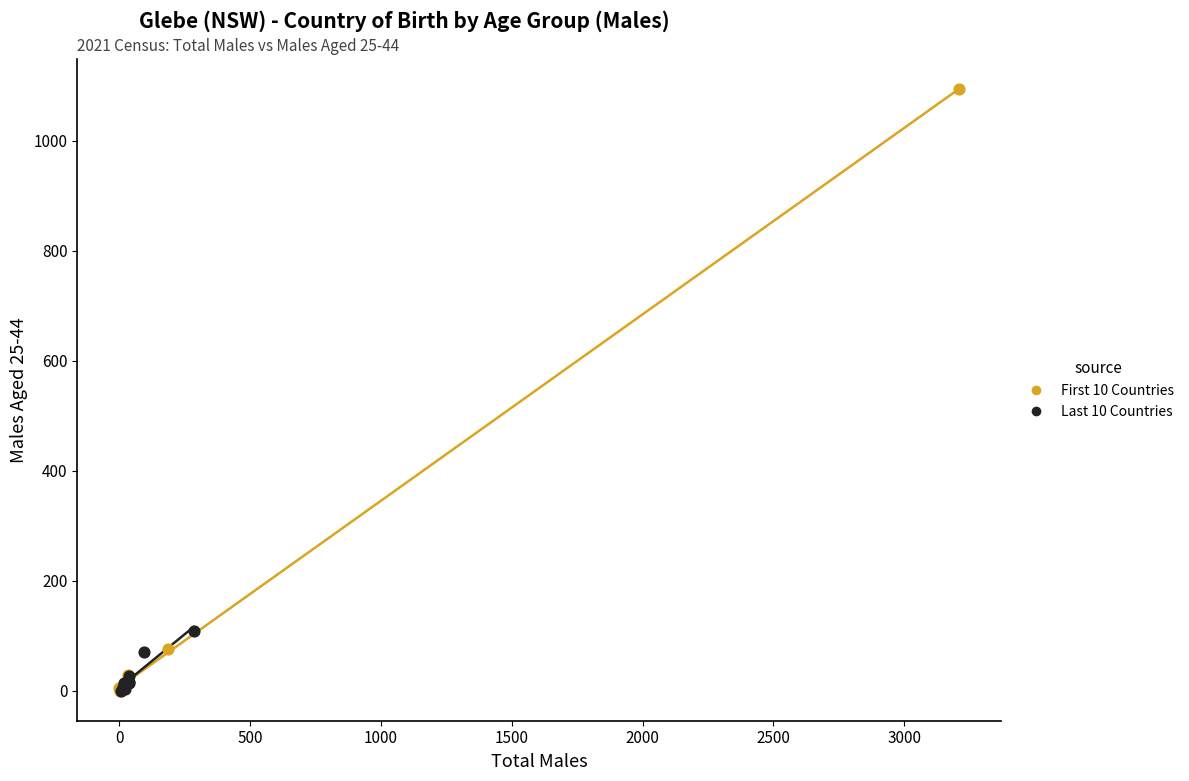

Which series has the largest Y range (max minus min)?

First 10 Countries